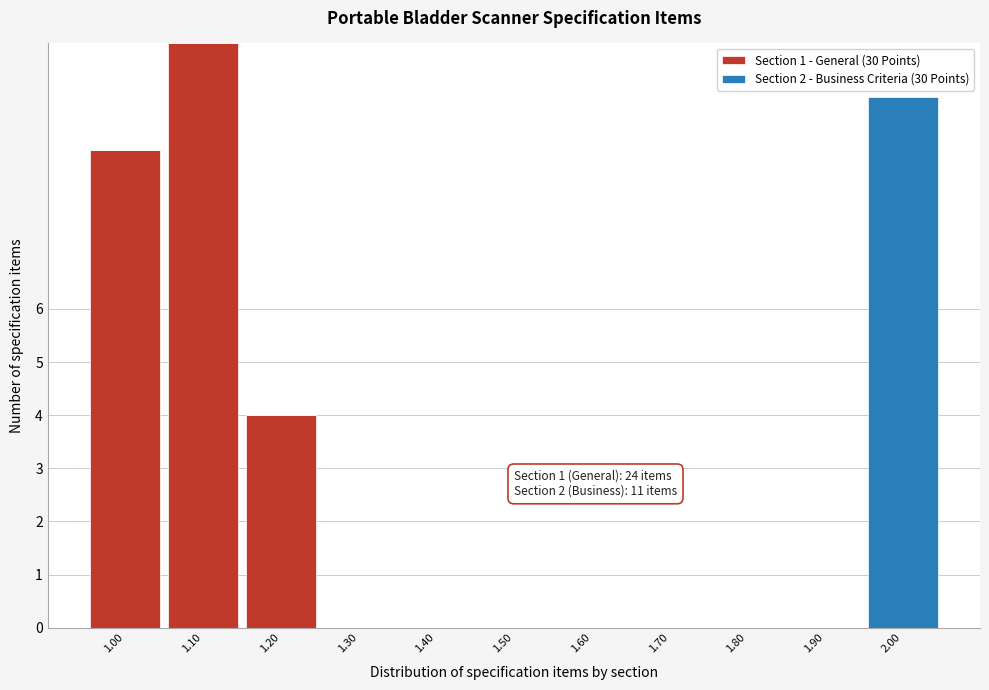

Reading right to left, list the values for the Section 1 - General (30 Points) series.

2.00=0	1.90=0	1.80=0	1.70=0	1.60=0	1.50=0	1.40=0	1.30=0	1.20=4	1.10=11	1.00=9